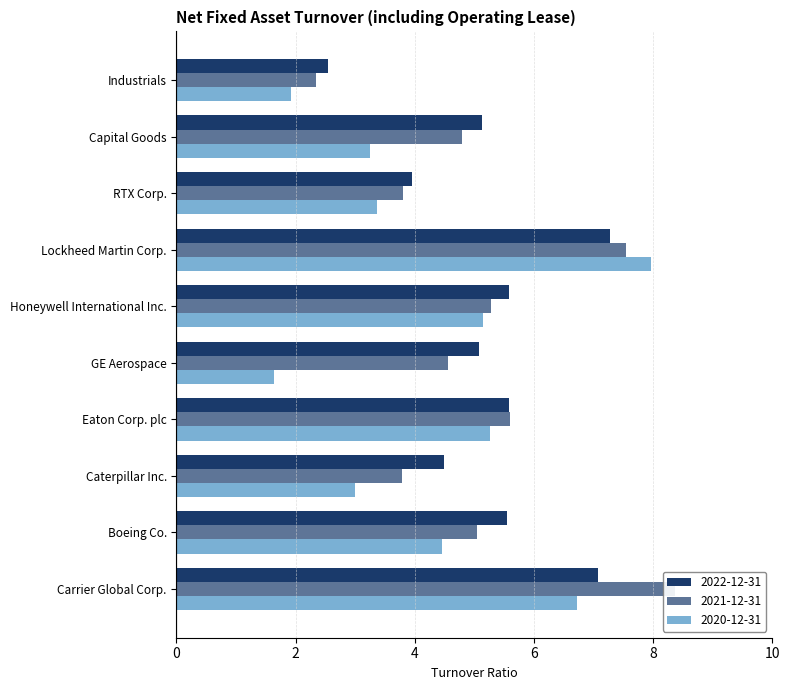

What are all the series names shown in the legend?

2022-12-31, 2021-12-31, 2020-12-31